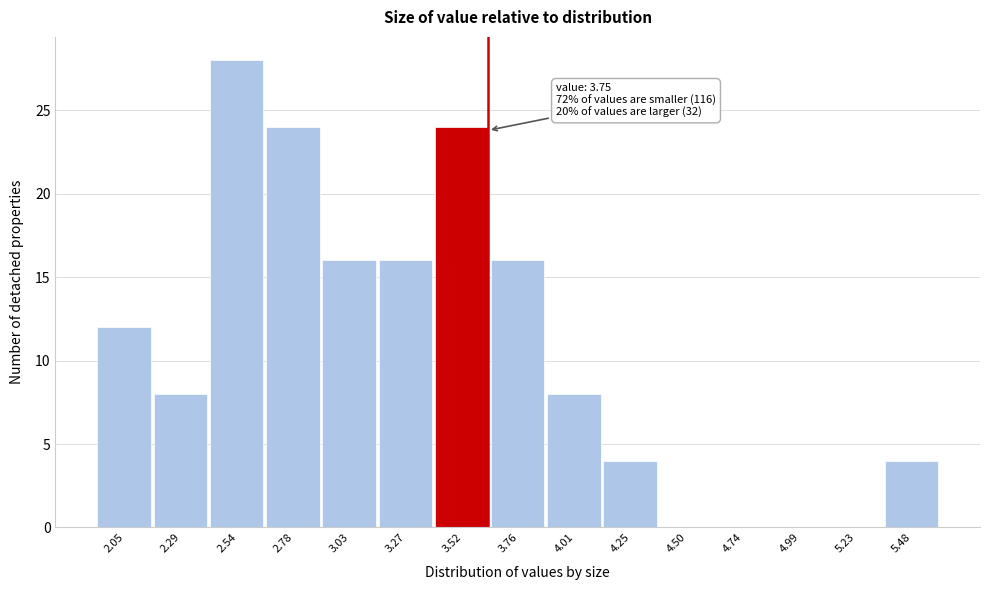

Reading right to left, list all the values displayed in this chart.

5.48=4	5.23=0	4.99=0	4.74=0	4.50=0	4.25=4	4.01=8	3.76=16	3.52=24	3.27=16	3.03=16	2.78=24	2.54=28	2.29=8	2.05=12